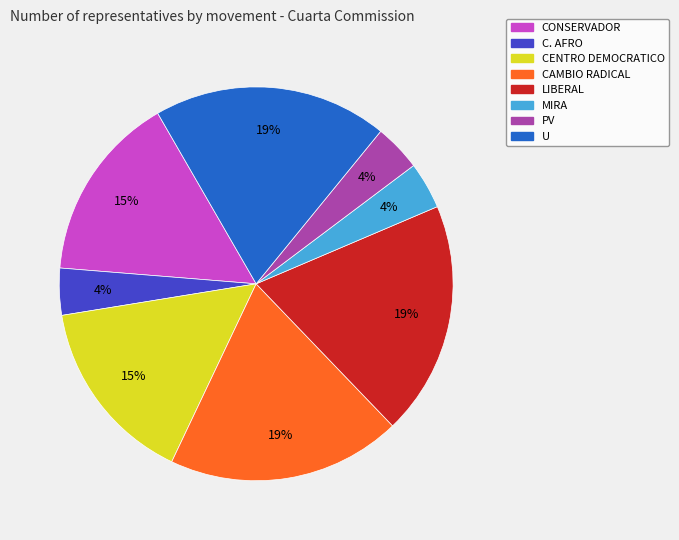

Is there any slice that represents more than half of the pie?

No